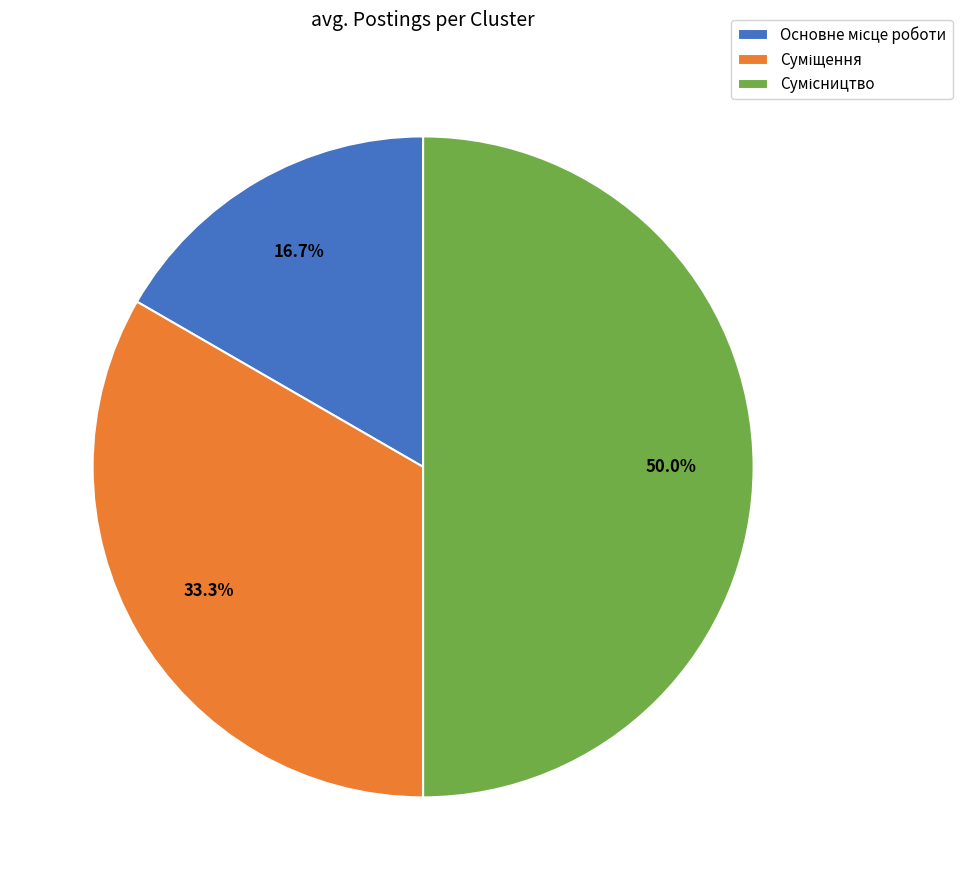

Count the number of slices in the pie.

3